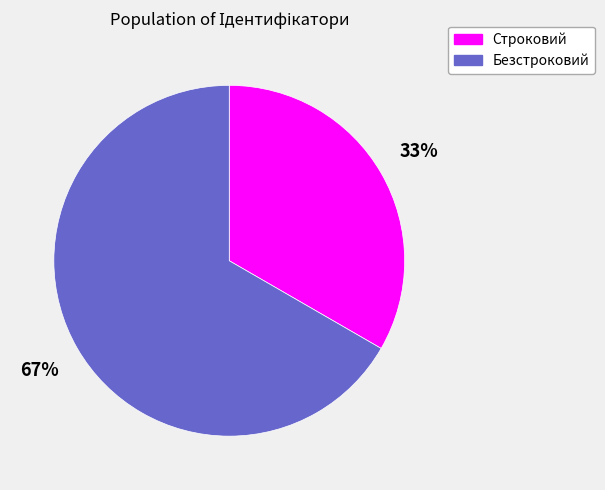

True or false: Строковий accounts for 33% of the total.

True